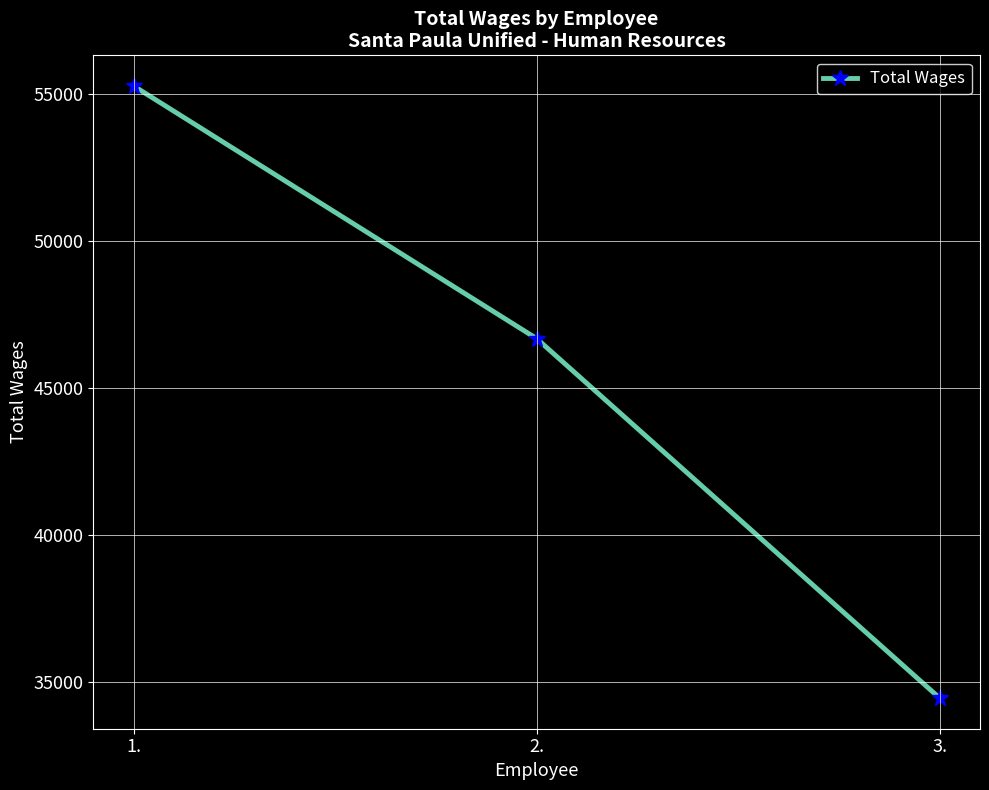

Between 1. and 2., which is larger?

1.